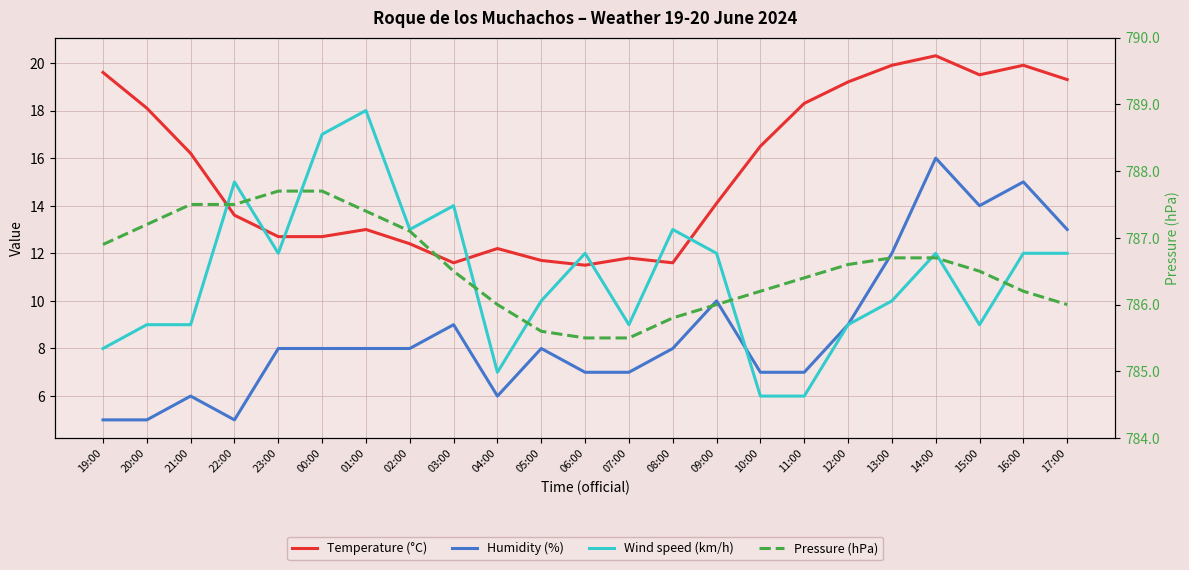

What is the value of the Wind speed (km/h) point at the 8th from the left?

13.0